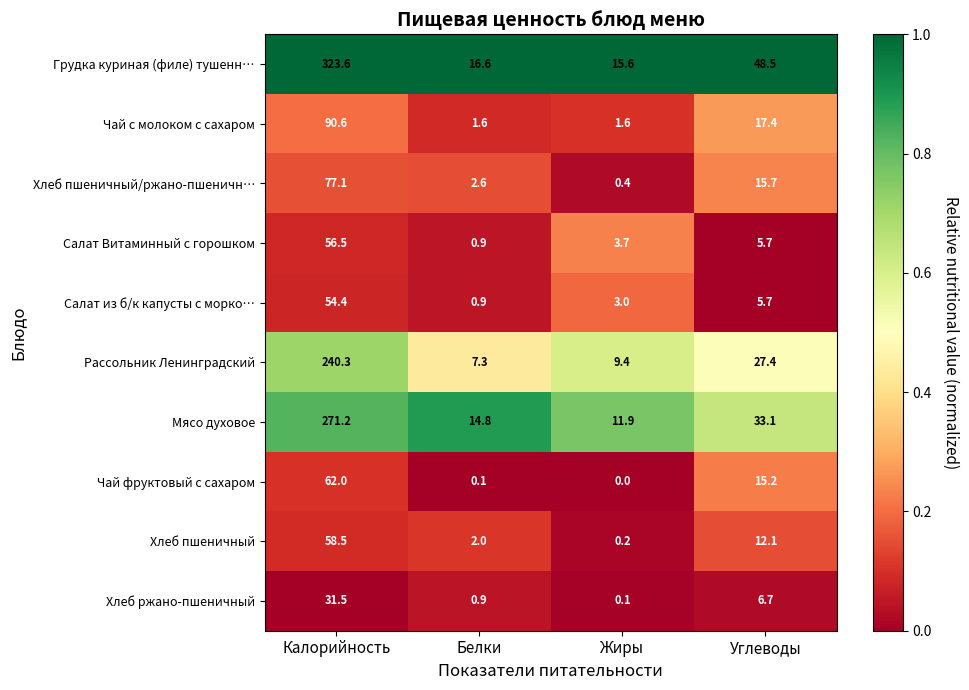

Is it true that Салат Витаминный с горошком equals 1.4 at Белки?

False